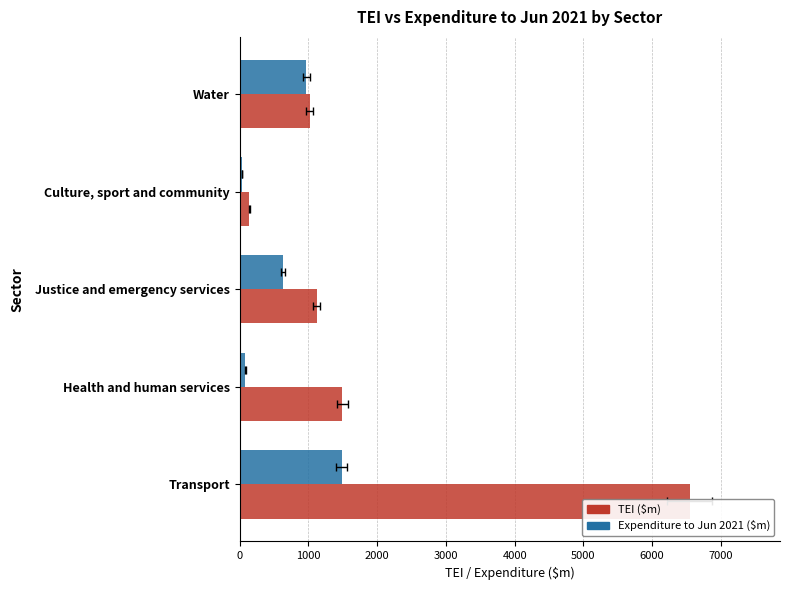

What are all the series names shown in the legend?

TEI ($m), Expenditure to Jun 2021 ($m)